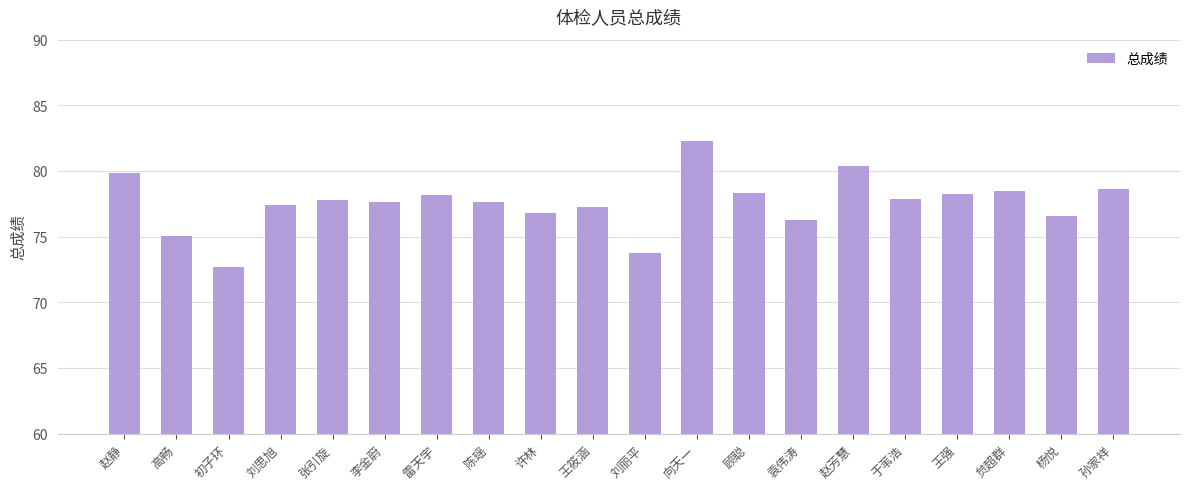

What is the greatest value displayed?

82.3